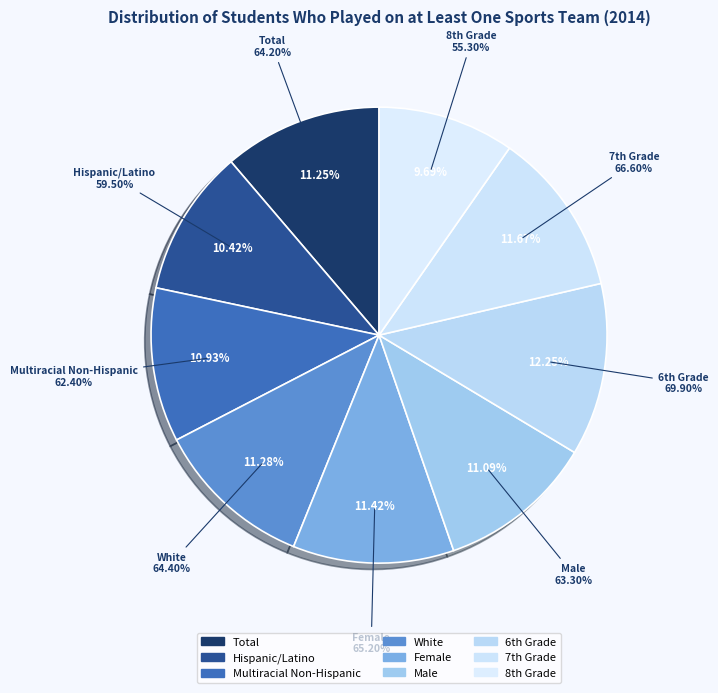

Which slice is the smallest?

8th Grade